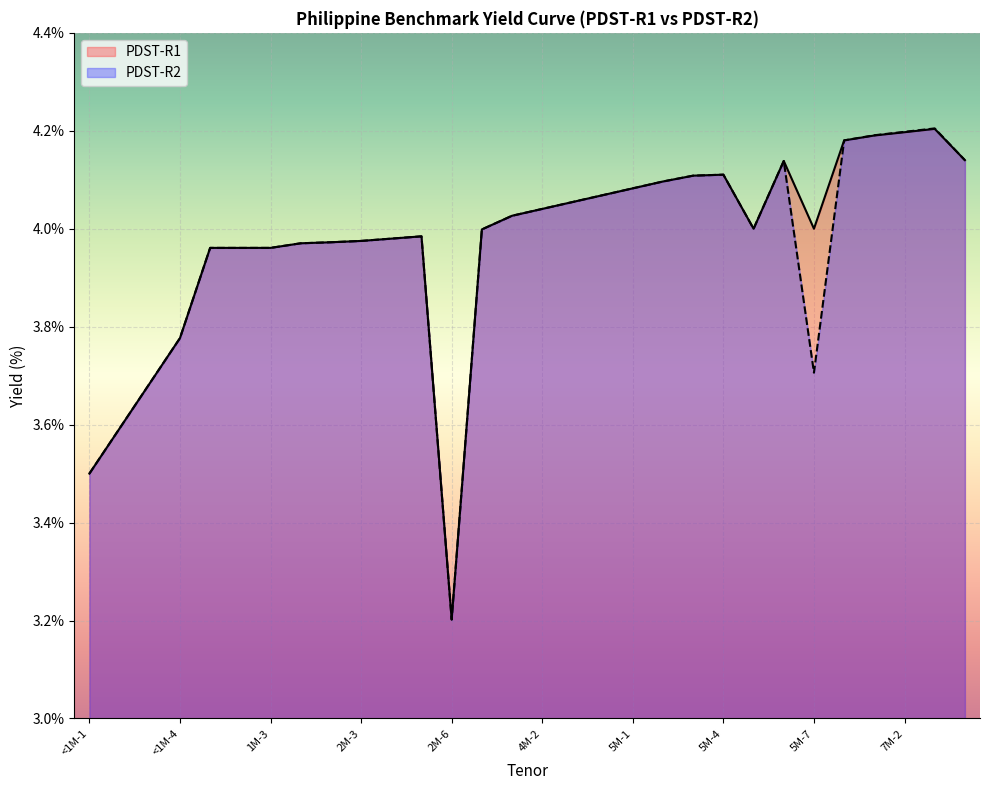

Is the value of PDST-R2 at 2M-2 greater than the value of PDST-R1 at 2M-3?

No